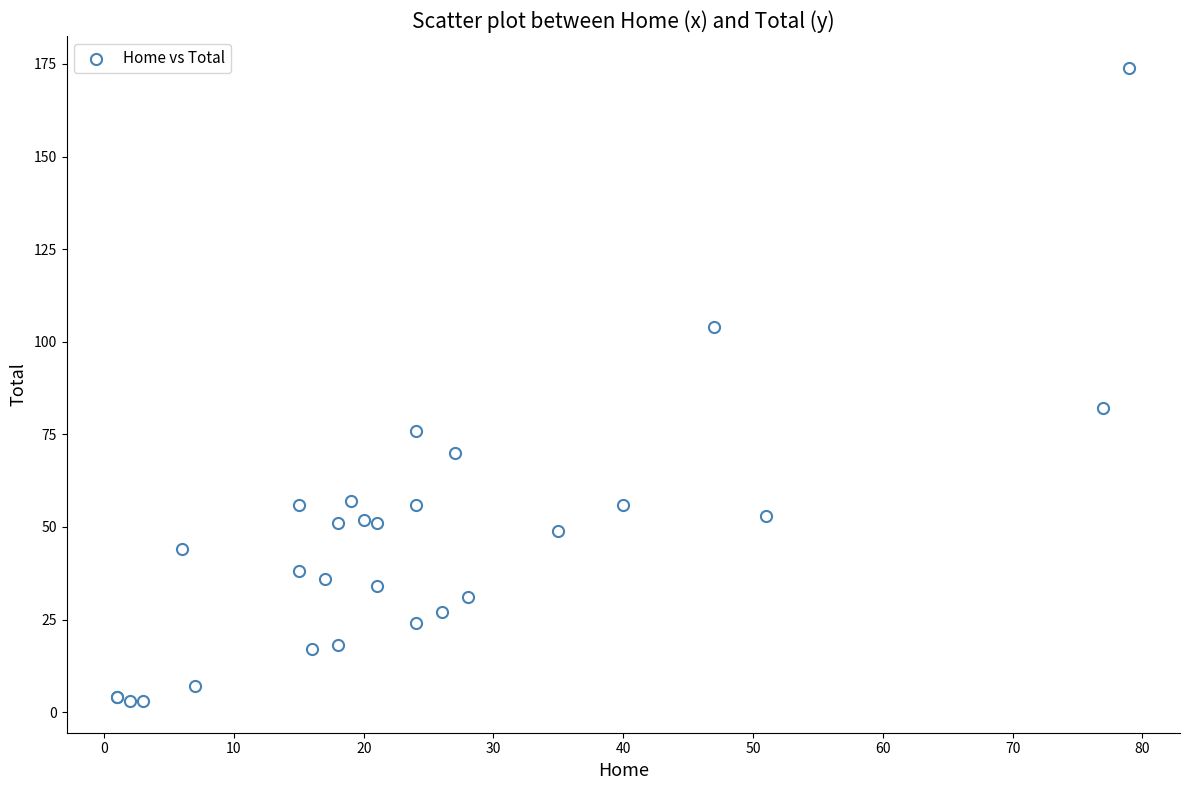

What Y value in the scatter plot is closest to 88?

82